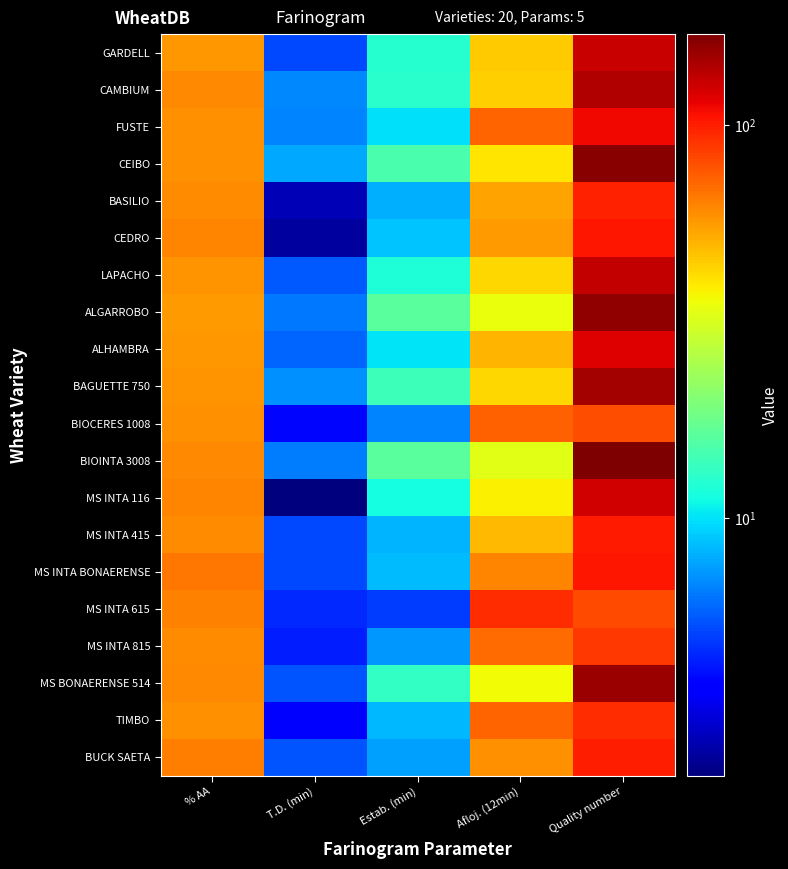

What is the smallest value displayed?

2.2